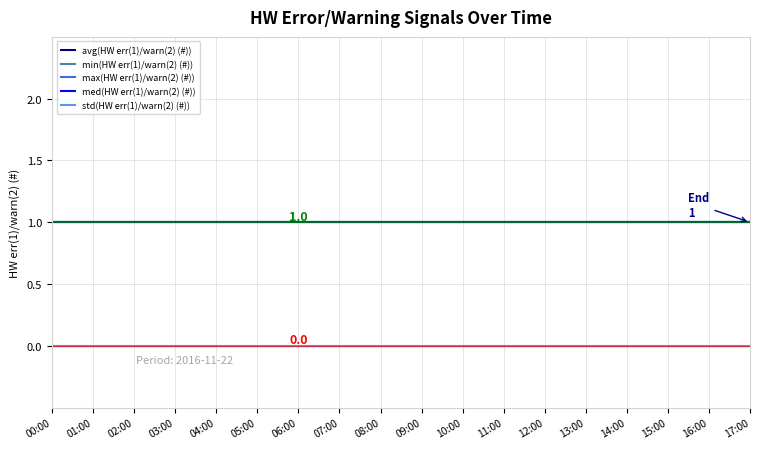

Reading right to left, transcribe all the data shown in this chart.

avg(HW err(1)/warn(2) (#)): 17:00=1	16:00=1	15:00=1	14:00=1	13:00=1	12:00=1	11:00=1	10:00=1	09:00=1	08:00=1	07:00=1	06:00=1	05:00=1	04:00=1	03:00=1	02:00=1	01:00=1	00:00=1
min(HW err(1)/warn(2) (#)): 17:00=1	16:00=1	15:00=1	14:00=1	13:00=1	12:00=1	11:00=1	10:00=1	09:00=1	08:00=1	07:00=1	06:00=1	05:00=1	04:00=1	03:00=1	02:00=1	01:00=1	00:00=1
max(HW err(1)/warn(2) (#)): 17:00=1	16:00=1	15:00=1	14:00=1	13:00=1	12:00=1	11:00=1	10:00=1	09:00=1	08:00=1	07:00=1	06:00=1	05:00=1	04:00=1	03:00=1	02:00=1	01:00=1	00:00=1
med(HW err(1)/warn(2) (#)): 17:00=1	16:00=1	15:00=1	14:00=1	13:00=1	12:00=1	11:00=1	10:00=1	09:00=1	08:00=1	07:00=1	06:00=1	05:00=1	04:00=1	03:00=1	02:00=1	01:00=1	00:00=1
std(HW err(1)/warn(2) (#)): 17:00=0	16:00=0	15:00=0	14:00=0	13:00=0	12:00=0	11:00=0	10:00=0	09:00=0	08:00=0	07:00=0	06:00=0	05:00=0	04:00=0	03:00=0	02:00=0	01:00=0	00:00=0